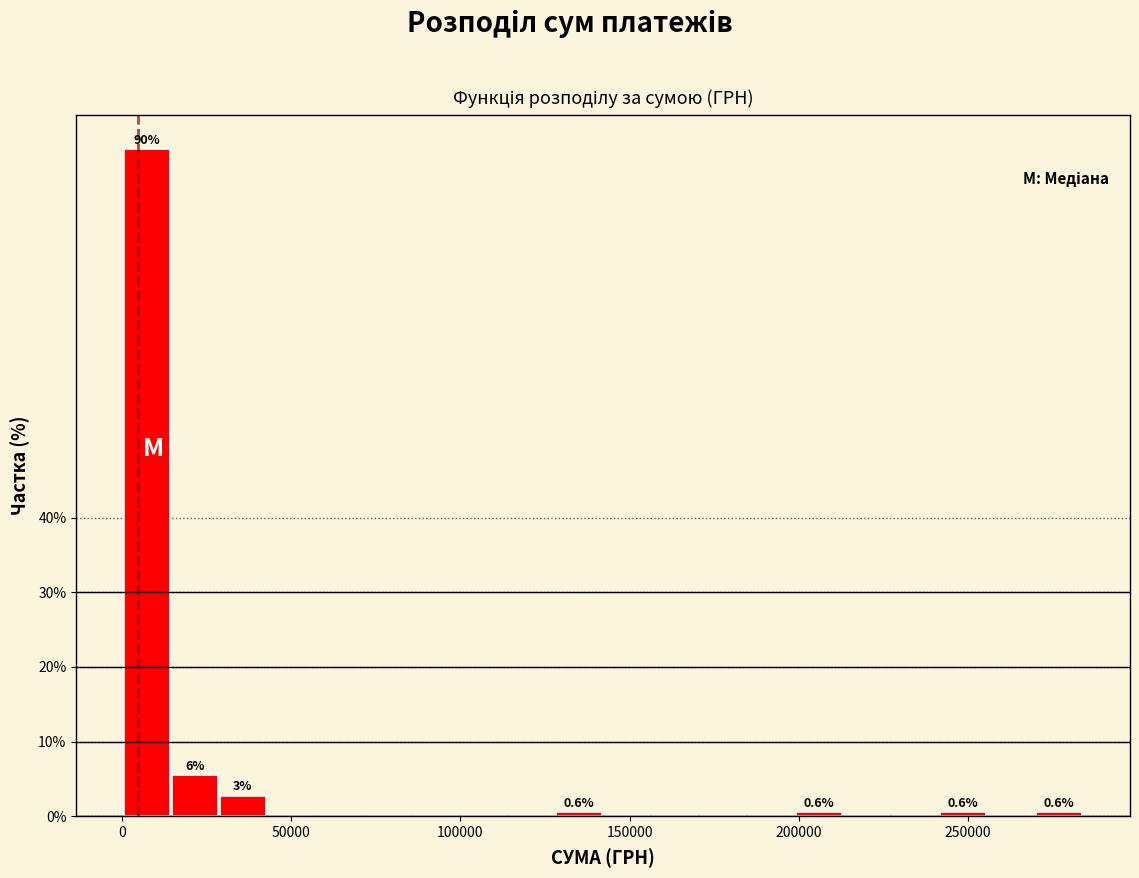

Read against the x-axis, roughly where is the centre of the tallest bar?

5000